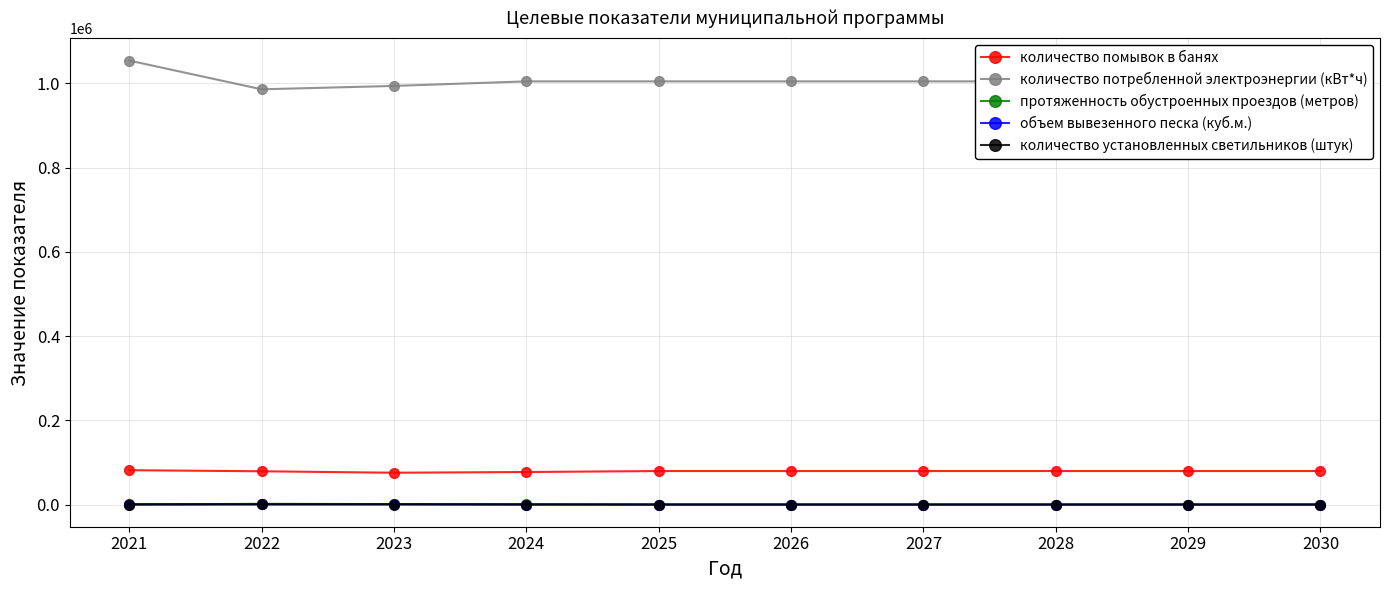

Is the value of количество помывок в банях at 2022 greater than the value of количество потребленной электроэнергии (кВт*ч) at 2022?

No